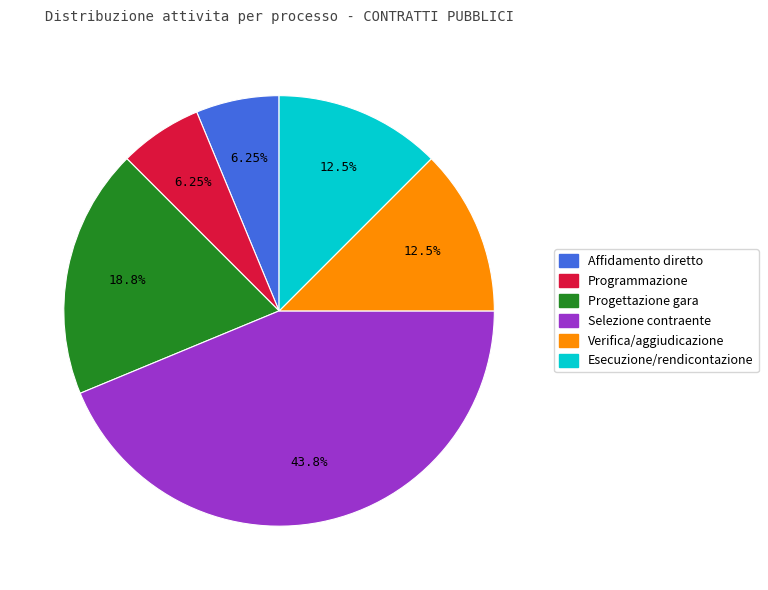

Does any single category account for the majority?

No